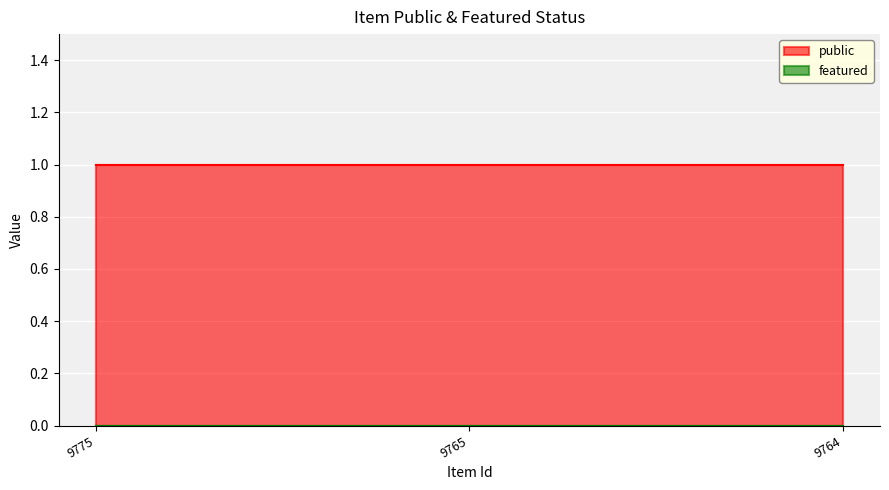

At which label is featured closest to 0?

9775